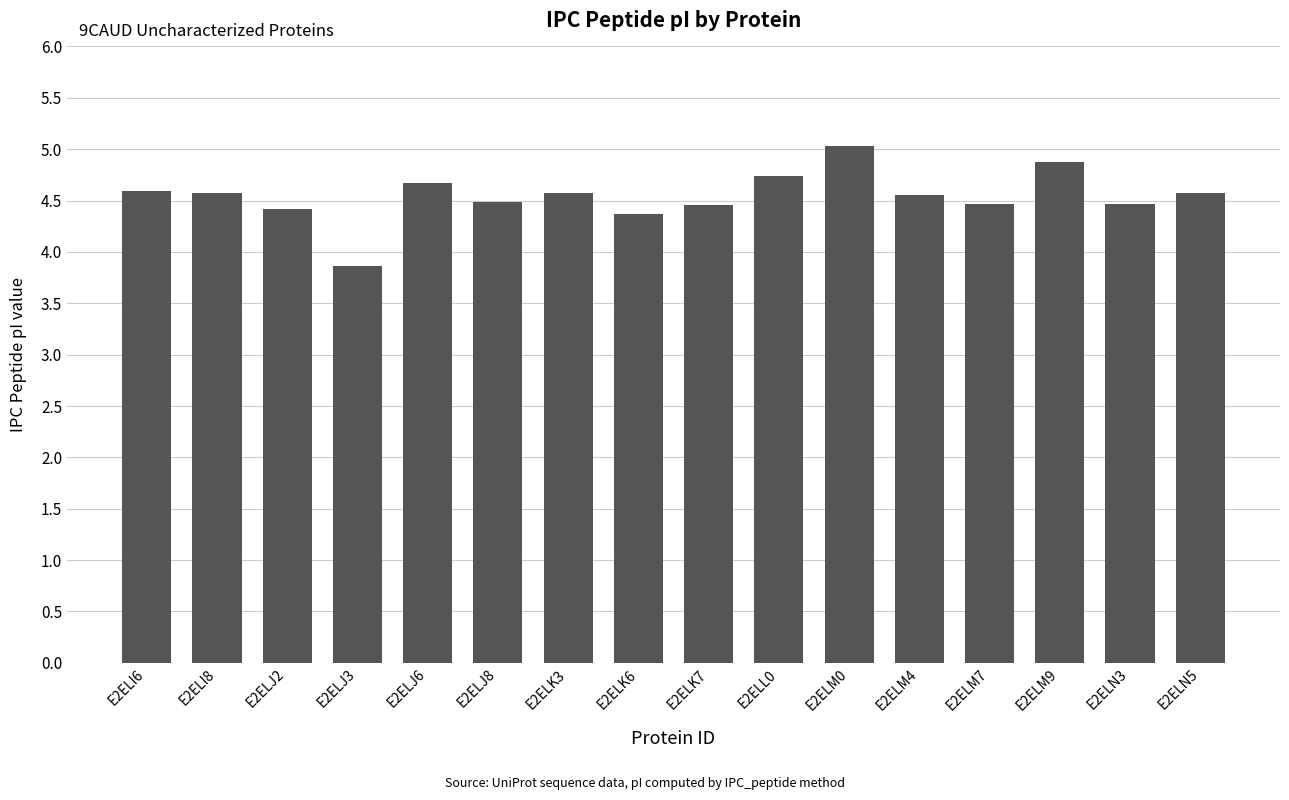

What is the difference between the maximum and minimum values?

1.2